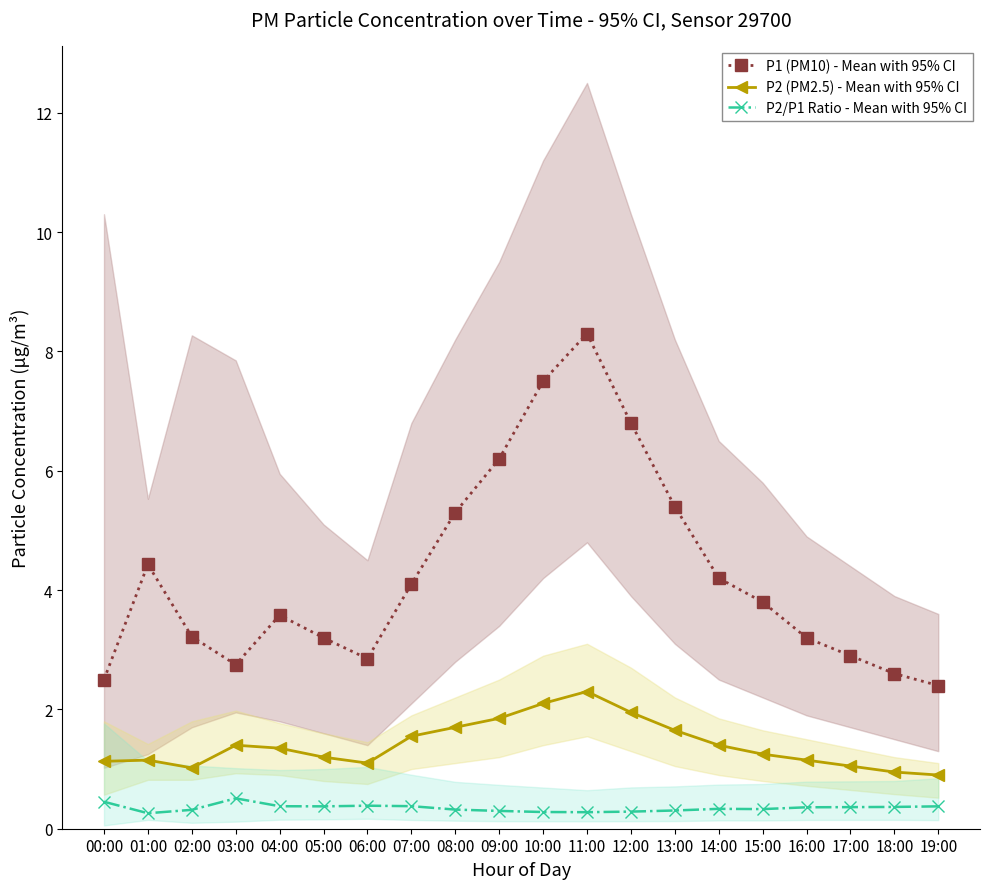

At how many categories does at least one series exceed 3?

14